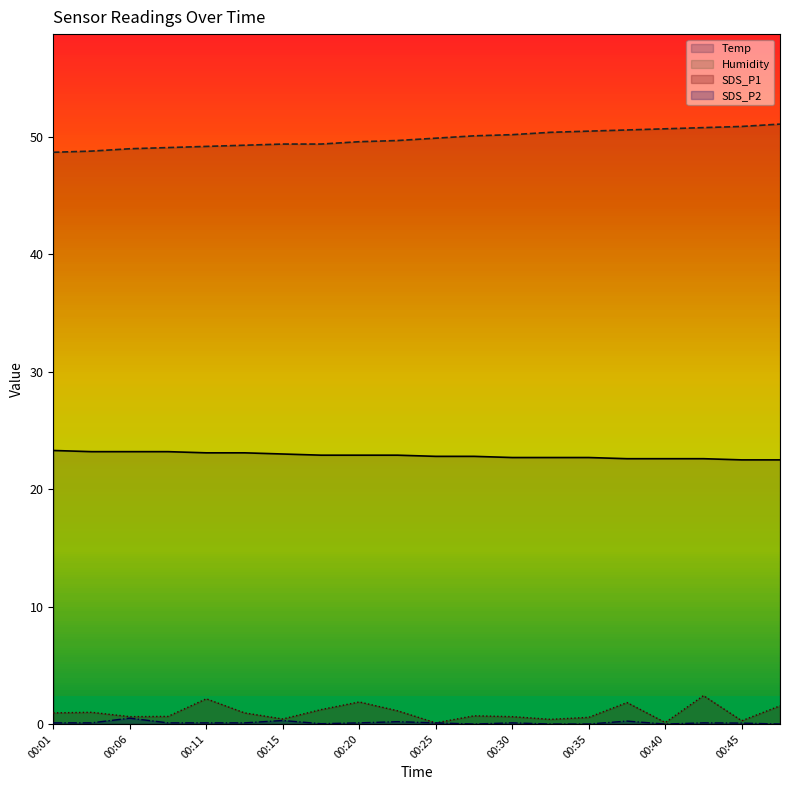

What is the greatest value displayed?

51.1